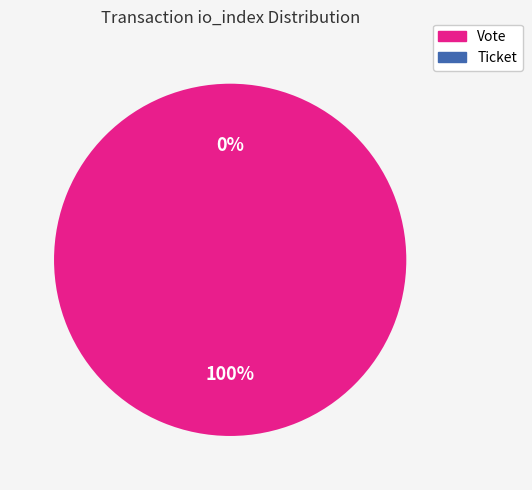

Between Vote and Ticket, which is larger?

Vote